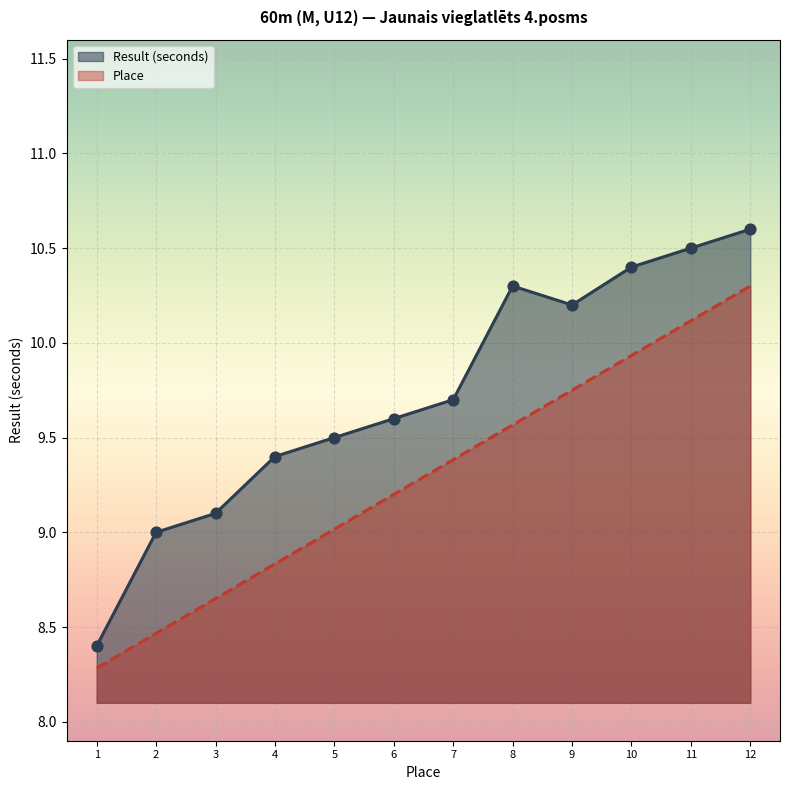

What are all the series names shown in the legend?

Result (seconds), Place